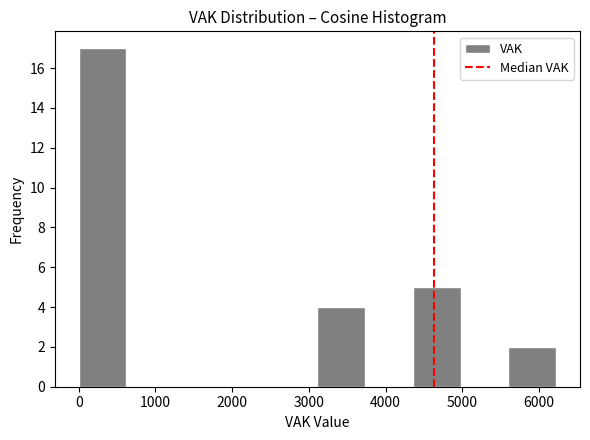

Reading left to right, transcribe this chart: for each bar, give the range it covers on the x-axis and its height. Neither the bar edges nor the heights are printed on the chart, so give them approximately, as read against the axes.

0 to 600: 17
600 to 1200: 0
1200 to 1900: 0
1900 to 2500: 0
2500 to 3100: 0
3100 to 3700: 4
3700 to 4400: 0
4400 to 5000: 5
5000 to 5600: 0
5600 to 6200: 2